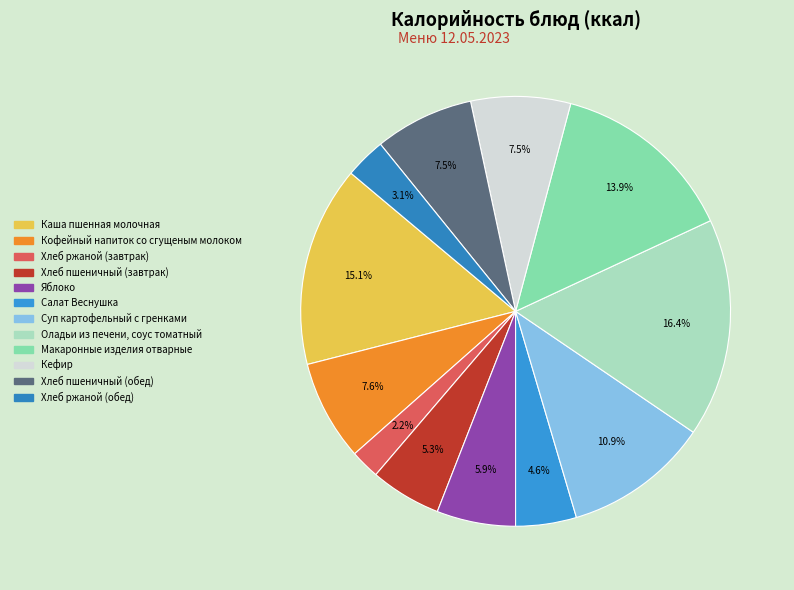

What is the change in value from Каша пшенная молочная to Хлеб пшеничный (завтрак)?

-146.4